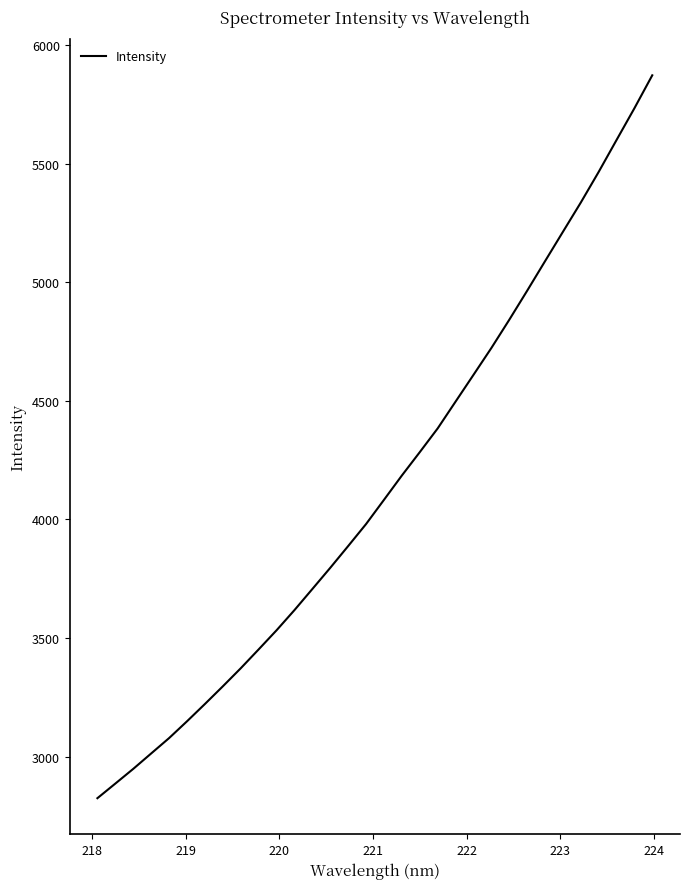

What is the smallest value displayed?

2825.2